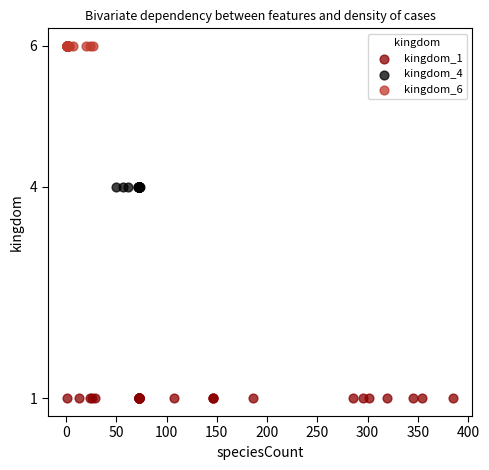

Which series reaches the minimum Y coordinate?

kingdom_1